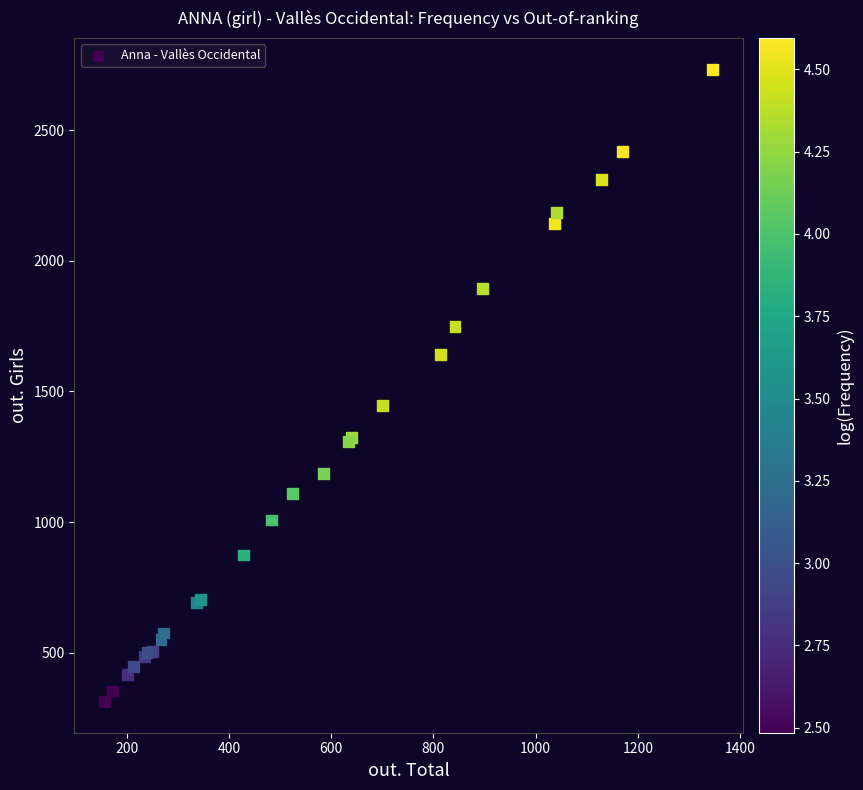

What Y value in the scatter plot is closest to 1523?

1446